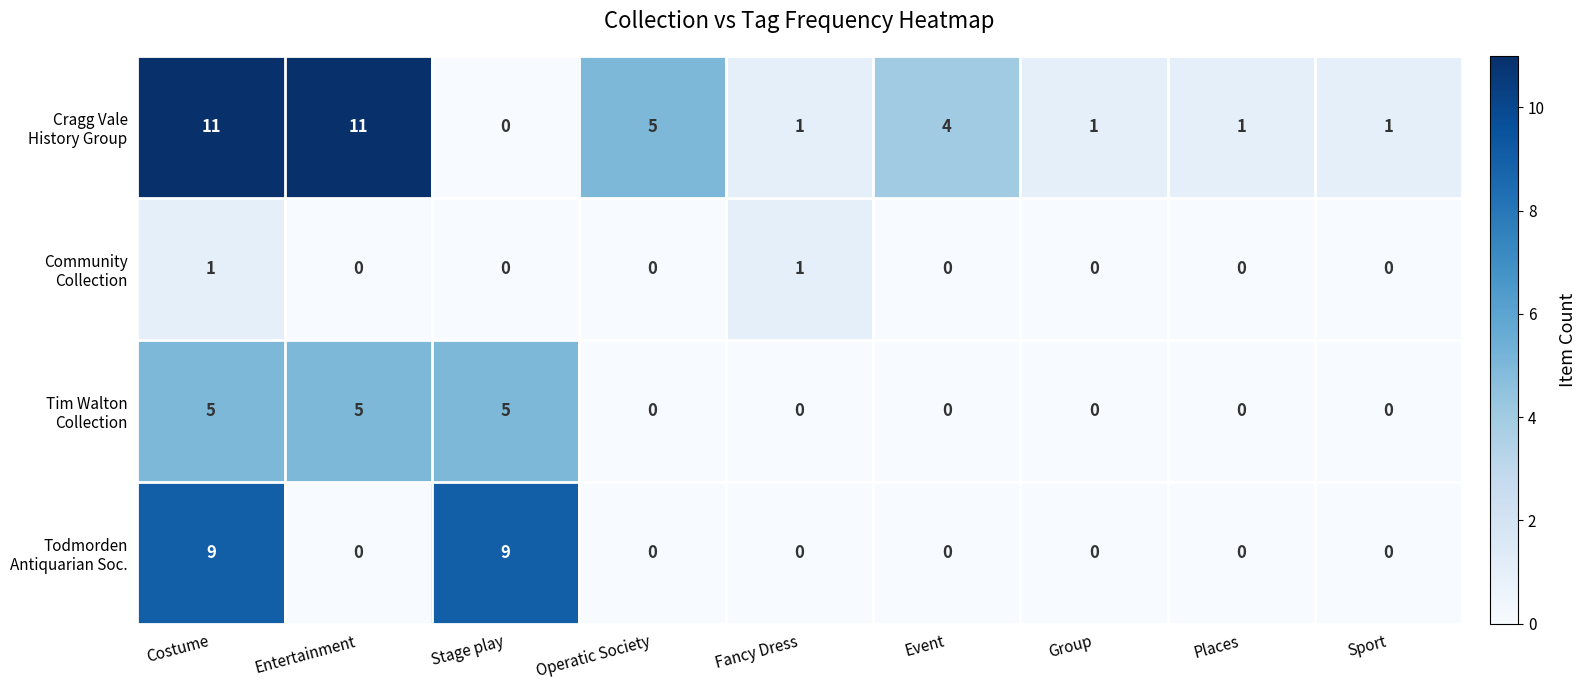

What is the total value across all series at Operatic Society?

5